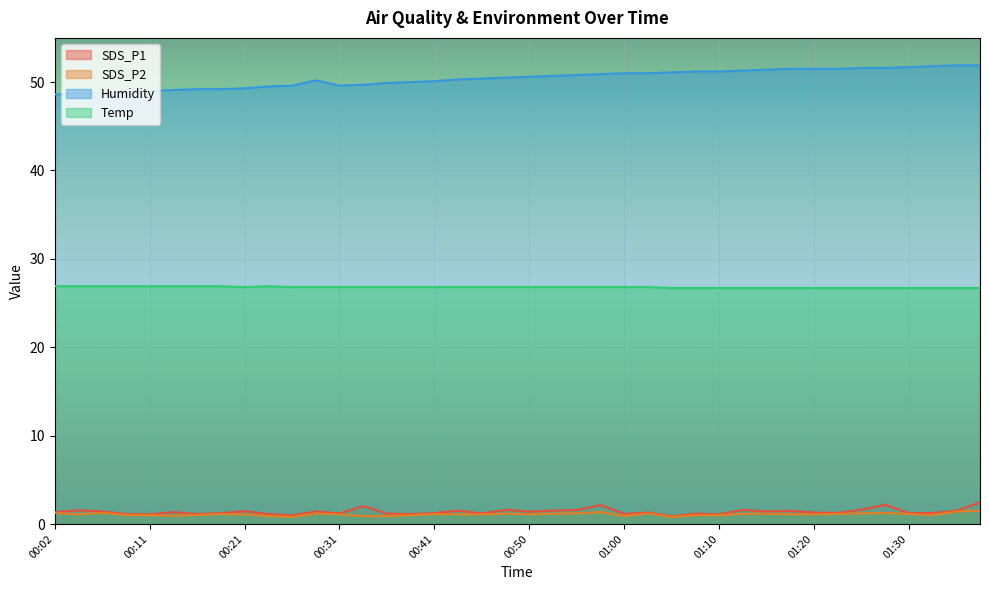

What is the difference between the maximum and second lowest values in the SDS_P1 series?

1.5